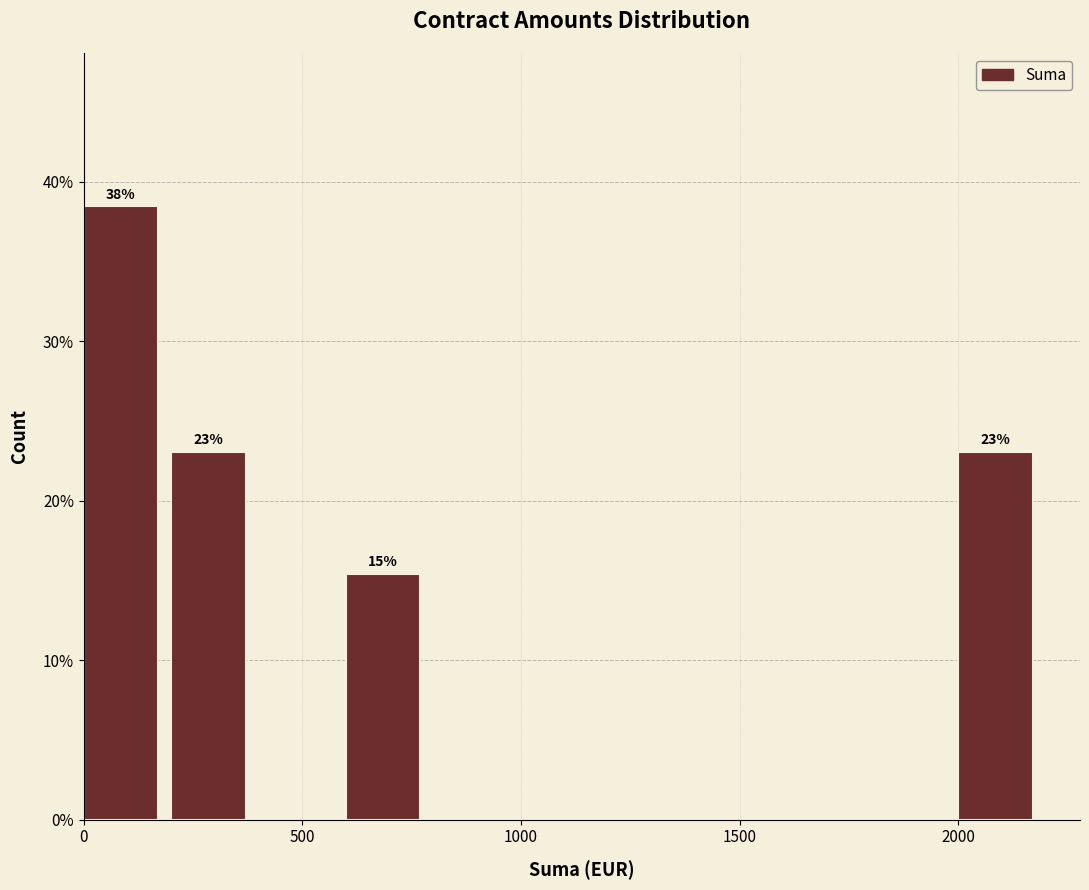

Which range on the x-axis has the tallest bar?

0 to 200